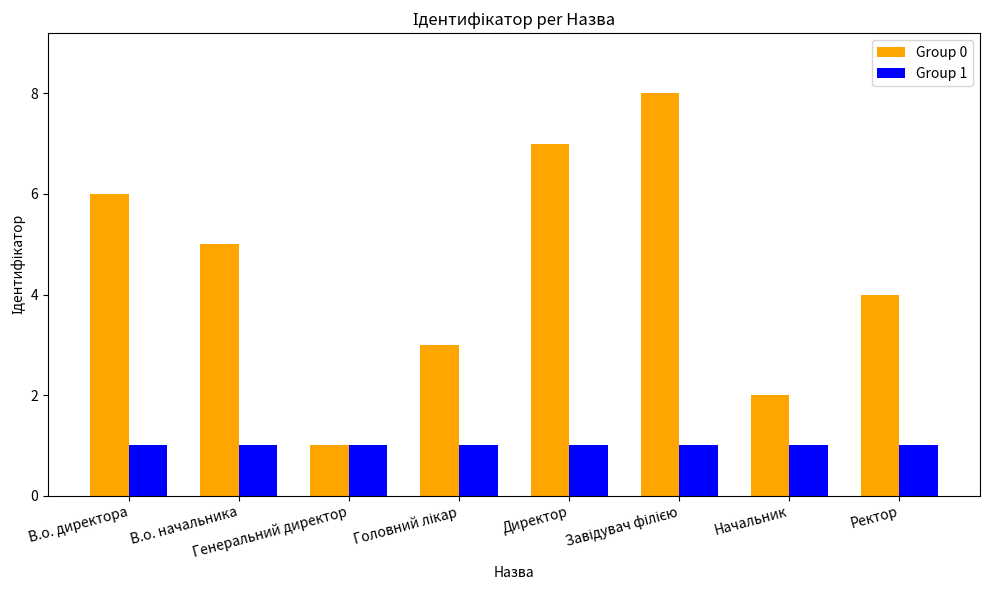

How many Group 0 values are between 3 and 7?

5